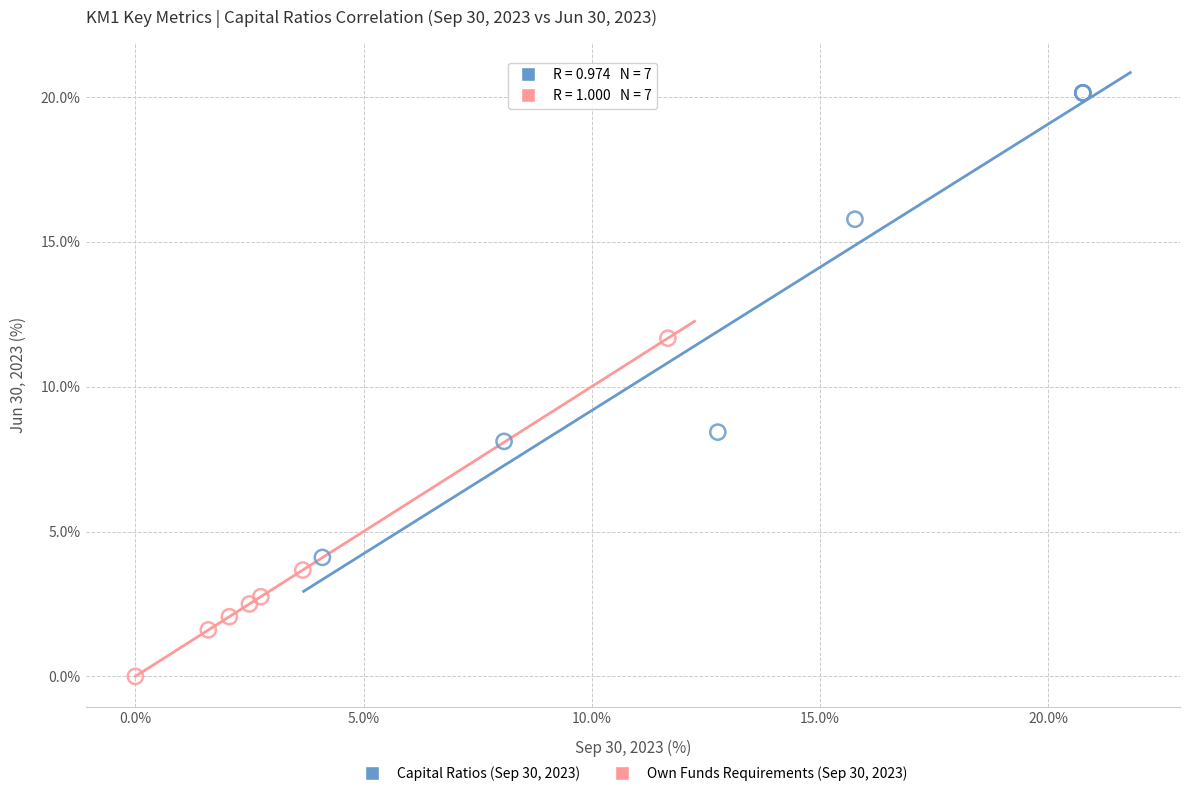

What are all the series names shown in the legend?

Capital Ratios (Sep 30, 2023), Own Funds Requirements (Sep 30, 2023)